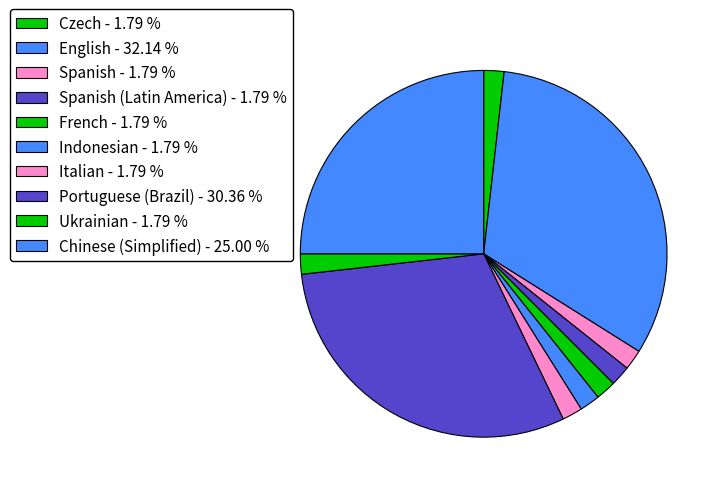

How many slices are in this pie chart?

10